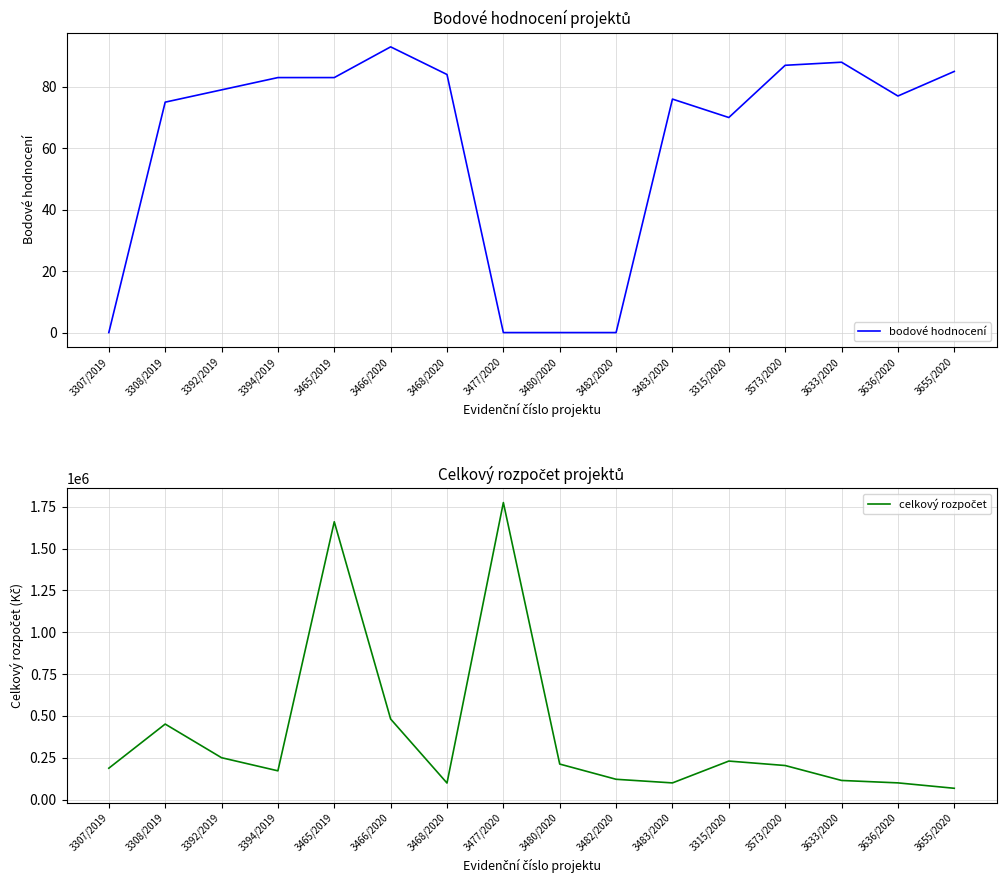

Reading left to right, list all the values displayed in this chart.

bodové hodnocení: 3307/2019=0	3308/2019=75	3392/2019=79	3394/2019=83	3465/2019=83	3466/2020=93	3468/2020=84	3477/2020=0	3480/2020=0	3482/2020=0	3483/2020=76	3315/2020=70	3573/2020=87	3633/2020=88	3636/2020=77	3655/2020=85
celkový rozpočet: 3307/2019=187250	3308/2019=451125	3392/2019=250000	3394/2019=171600	3465/2019=1660600	3466/2020=481300	3468/2020=98500	3477/2020=1775298	3480/2020=212000	3482/2020=121000	3483/2020=99350	3315/2020=229900	3573/2020=203300	3633/2020=114000	3636/2020=99510	3655/2020=67200